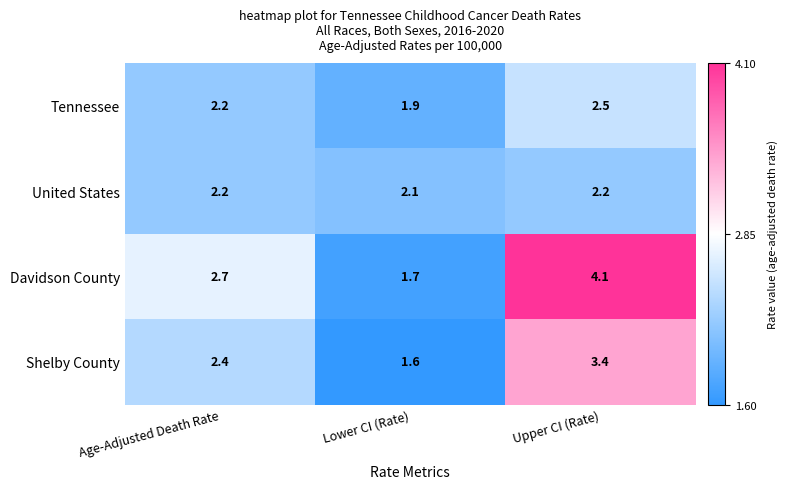

What is the sum of the Shelby County values at Upper CI (Rate) and Age-Adjusted Death Rate?

5.8